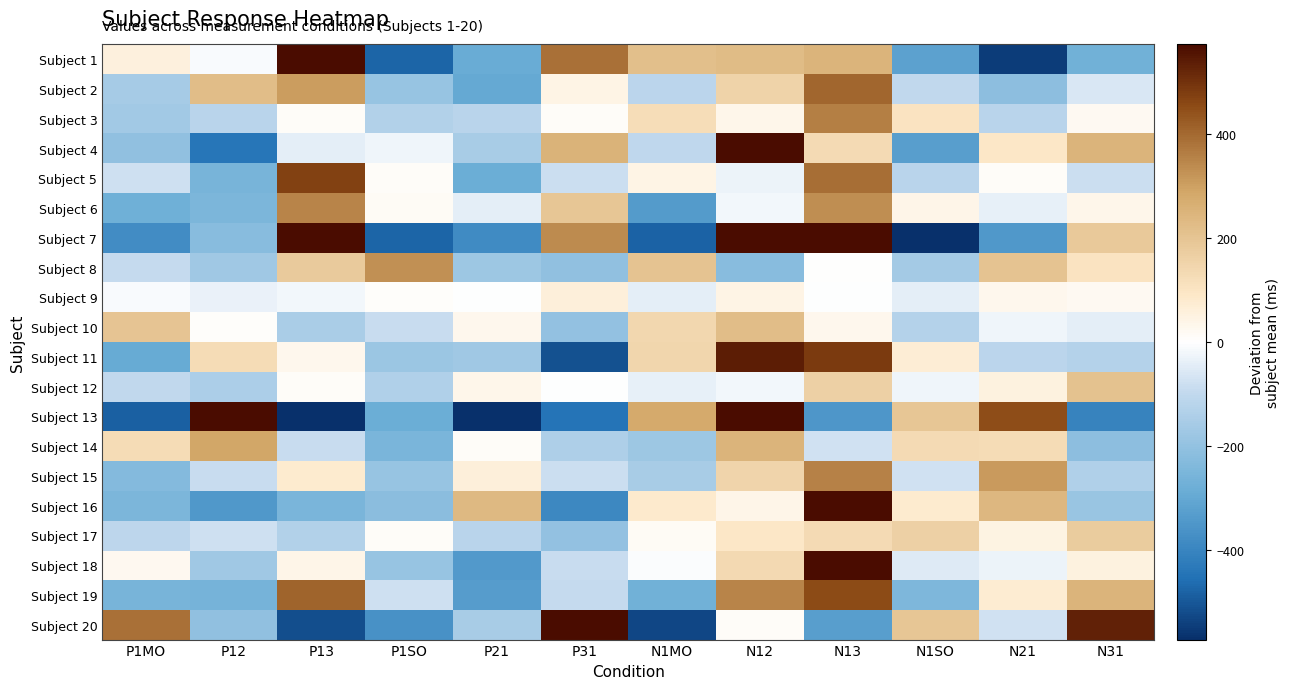

What is the greatest value displayed?

1253.5